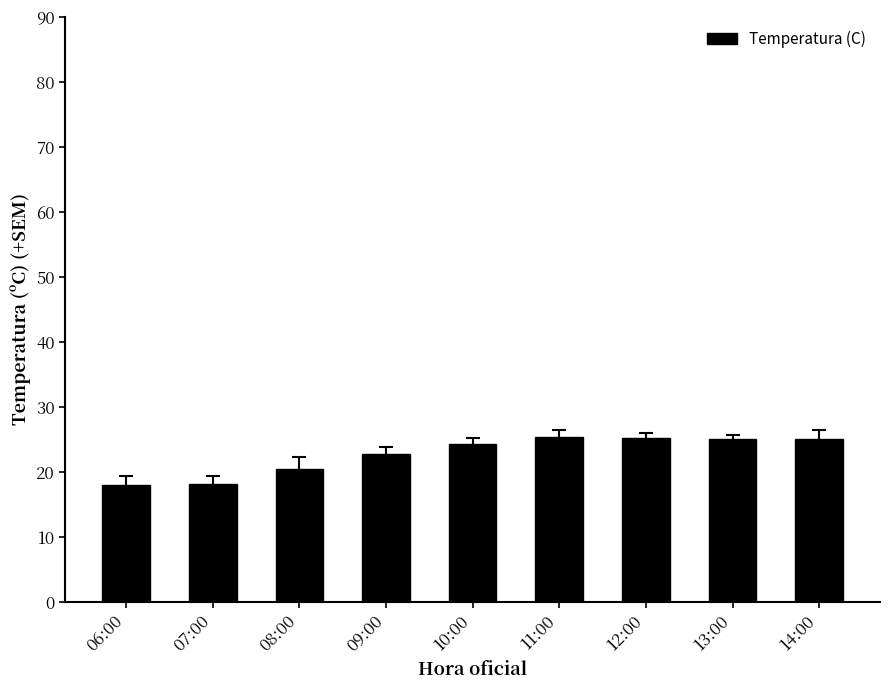

What is the smallest value displayed?

17.9